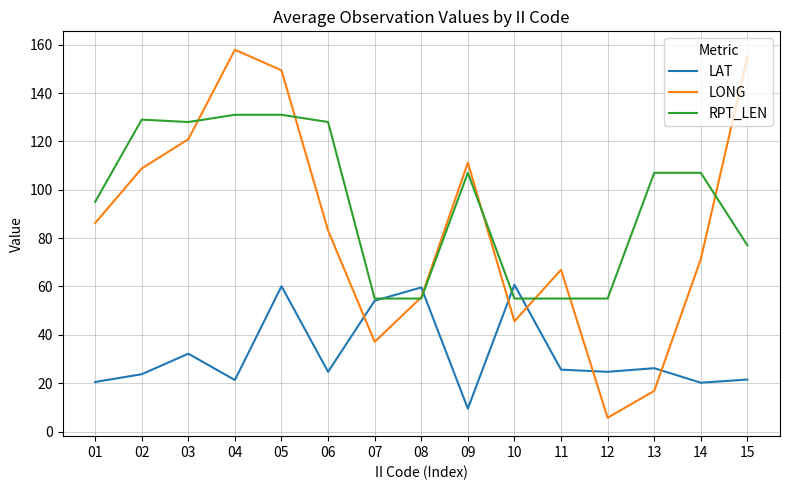

What is the smallest value displayed?

5.7